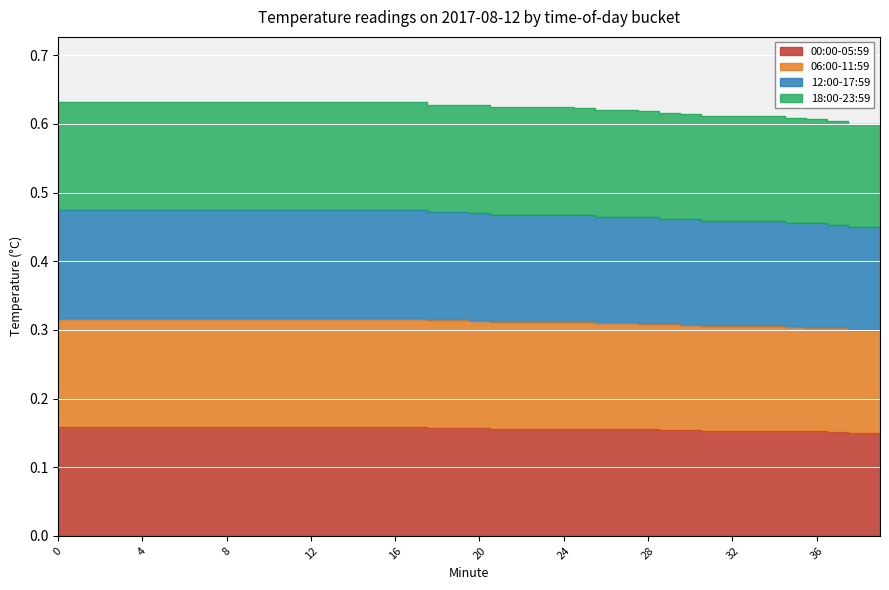

True or false: 18:00-23:59 and 00:00-05:59 intersect in this chart.

False